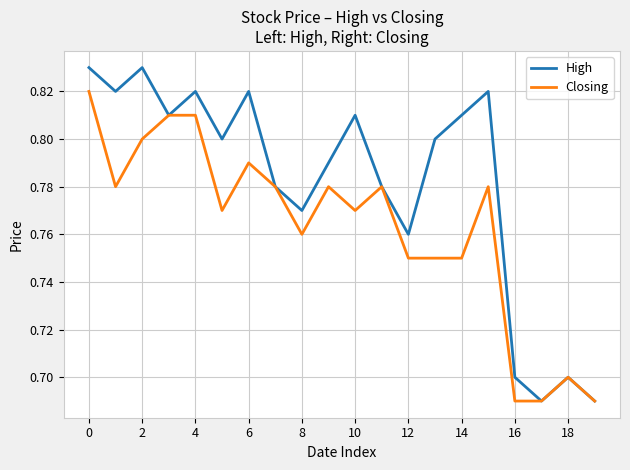

Rank the series by their maximum value, from highest to lowest.

High, Closing